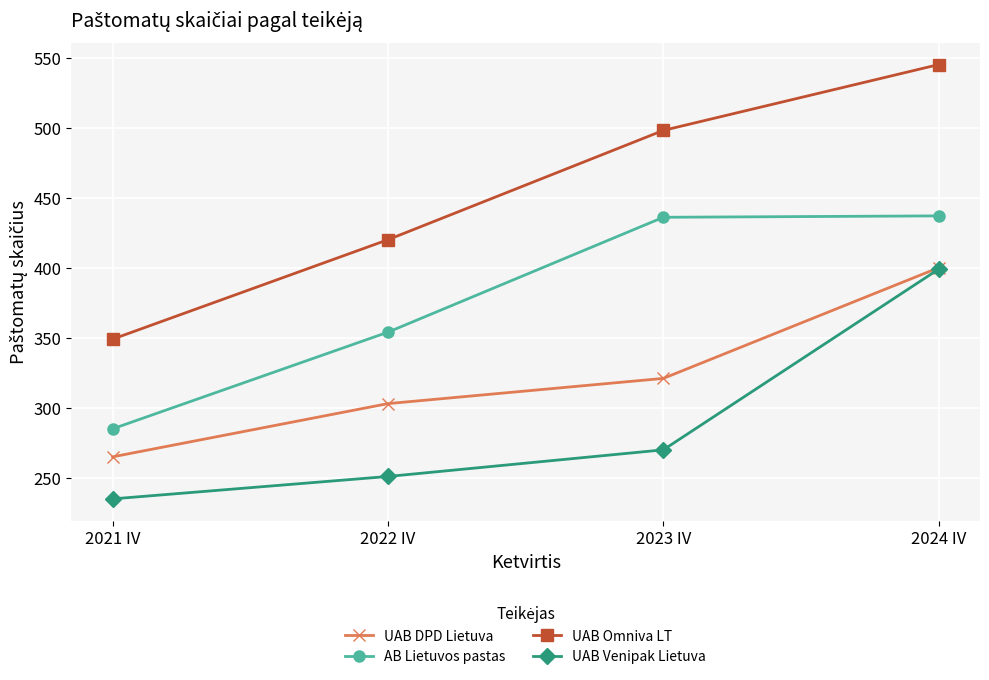

True or false: AB Lietuvos pastas and UAB Venipak Lietuva intersect in this chart.

False